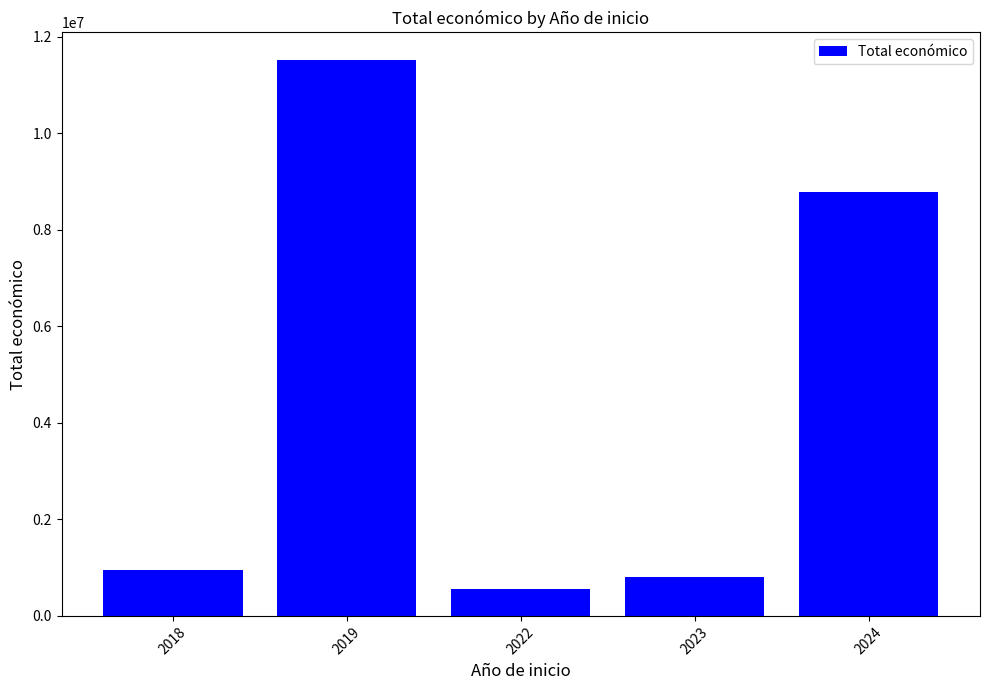

Reading right to left, list all the values displayed in this chart.

2024=8774513.4	2023=795921.0	2022=562996.0	2019=11512627.0	2018=952677.0